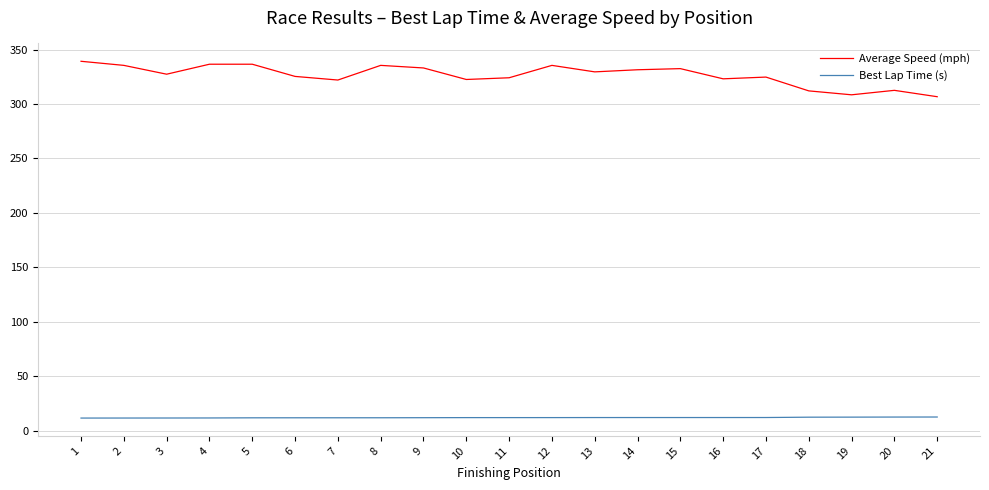

How many series are shown in this chart?

2